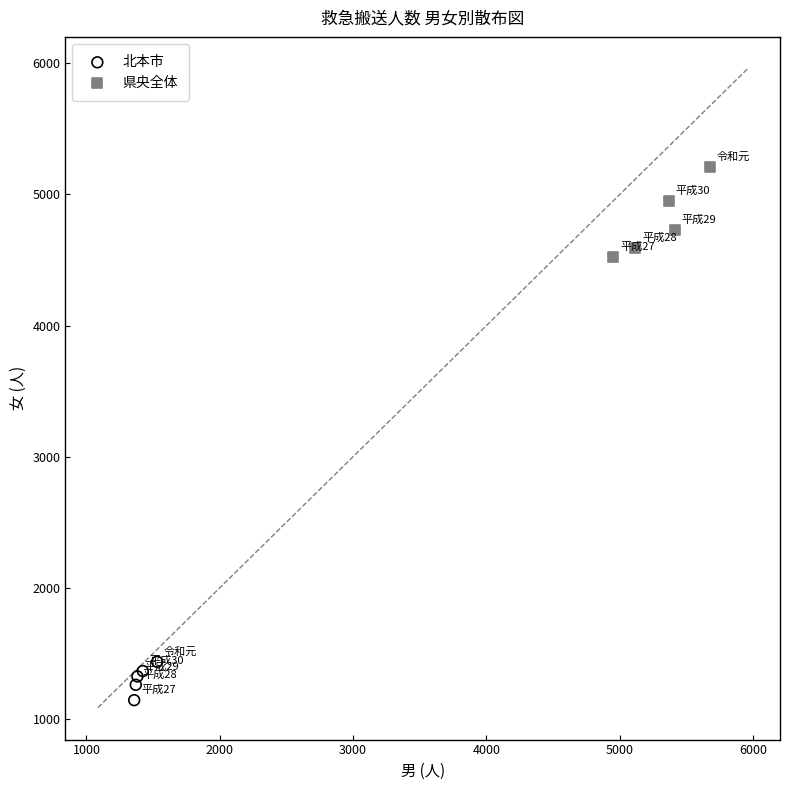

Which series contains the highest Y value?

県央全体